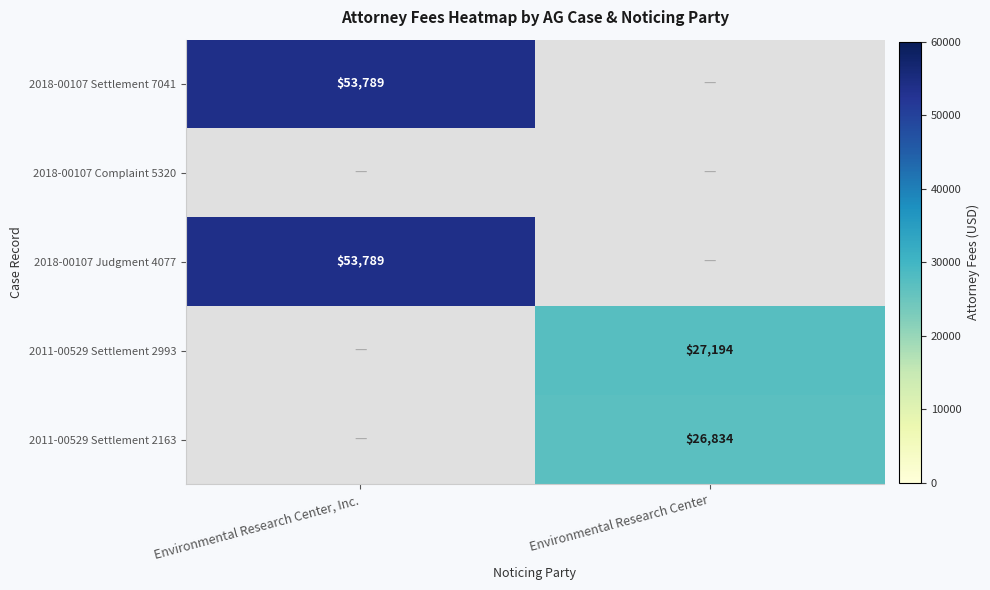

The 2011-00529 Settlement 2163 series shows 39774 at Environmental Research Center. True or false?

False